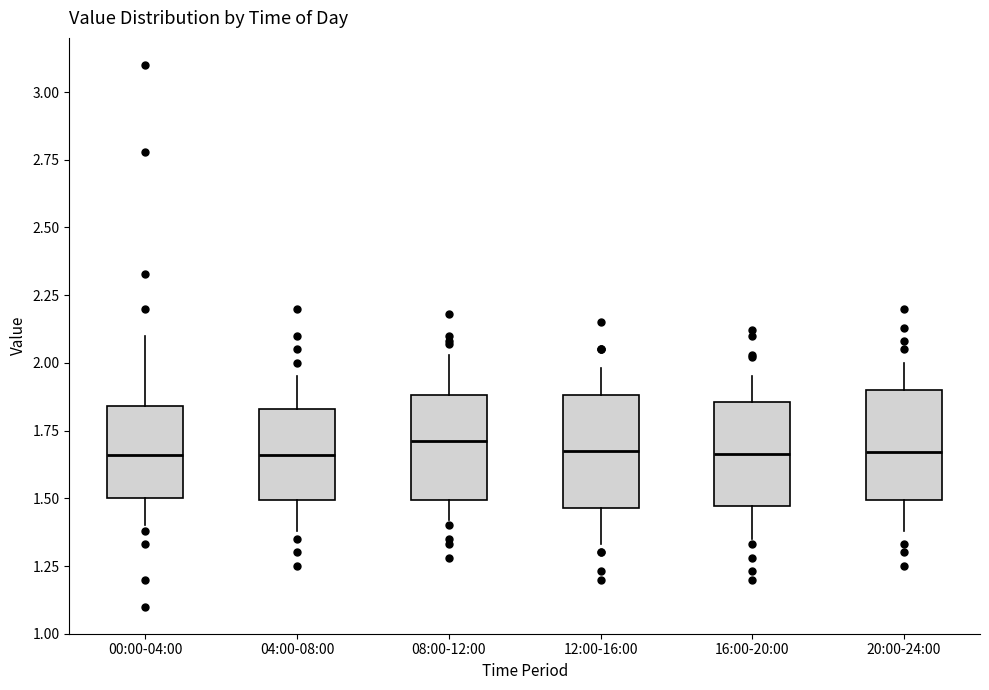

Where does the upper whisker of the box for 00:00-04:00 end on the y-axis? The values are not printed on the chart, so give them approximately, as read against the axis.

2.10